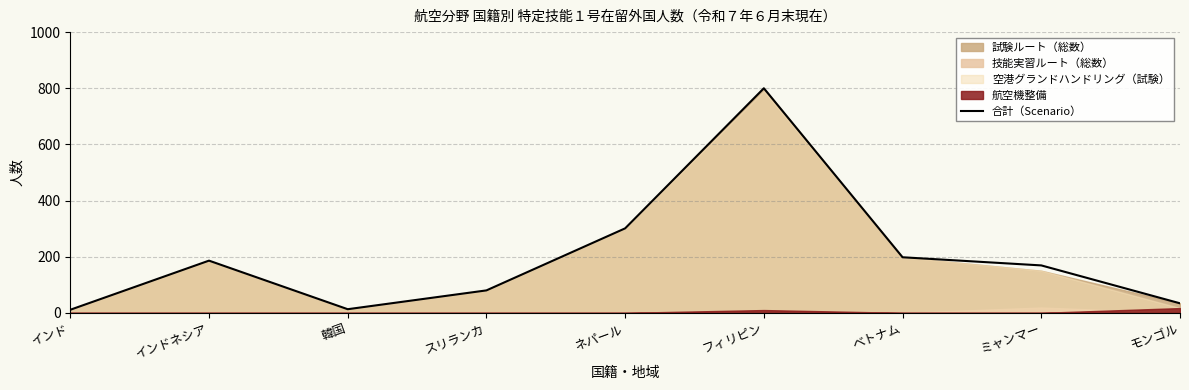

At which label is the value closest to 405?

ネパール